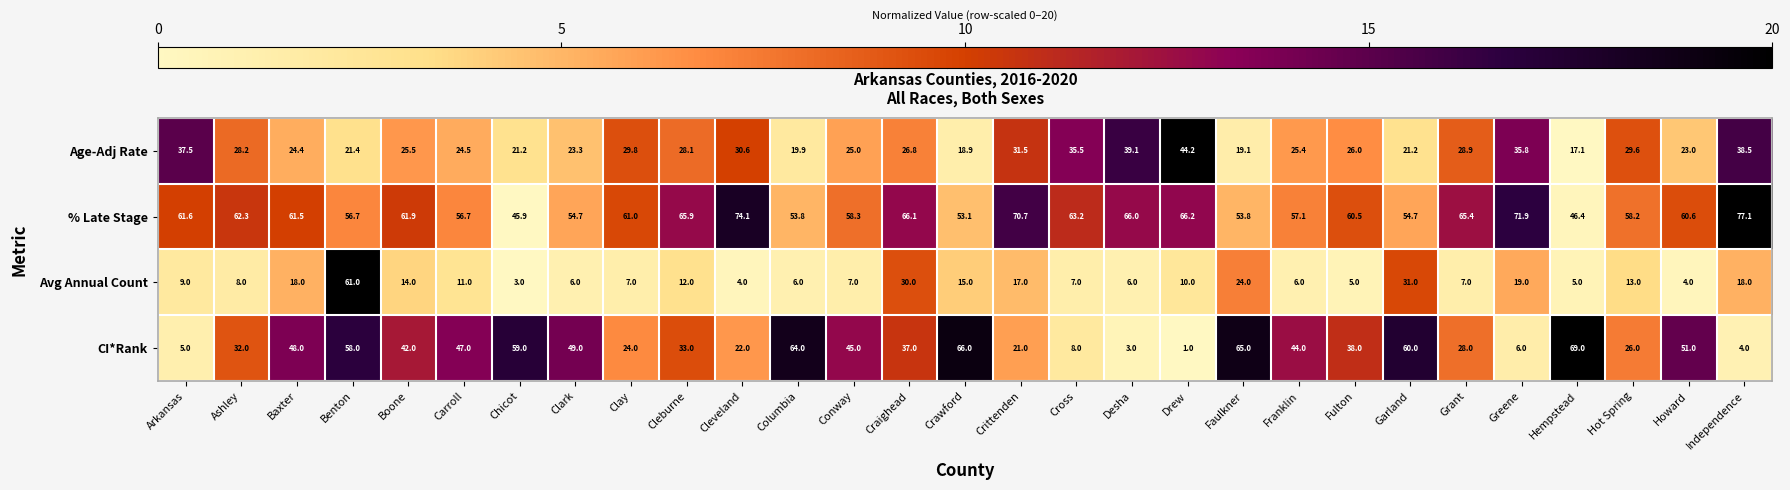

Rank the series by their average value, from highest to lowest.

% Late Stage, CI*Rank, Age-Adj Rate, Avg Annual Count